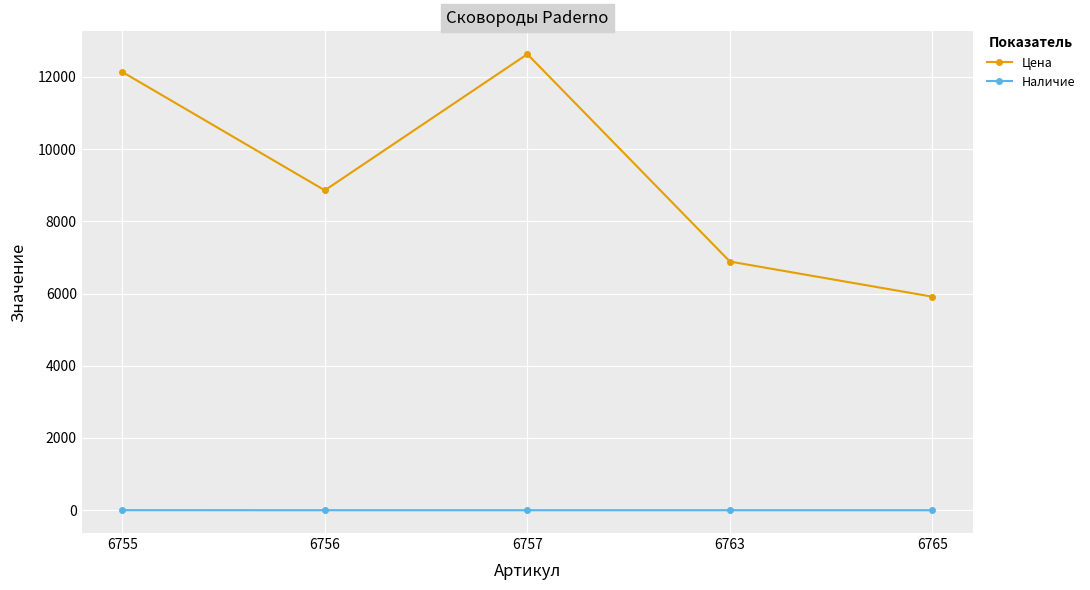

At how many categories does at least one series exceed 7408?

3